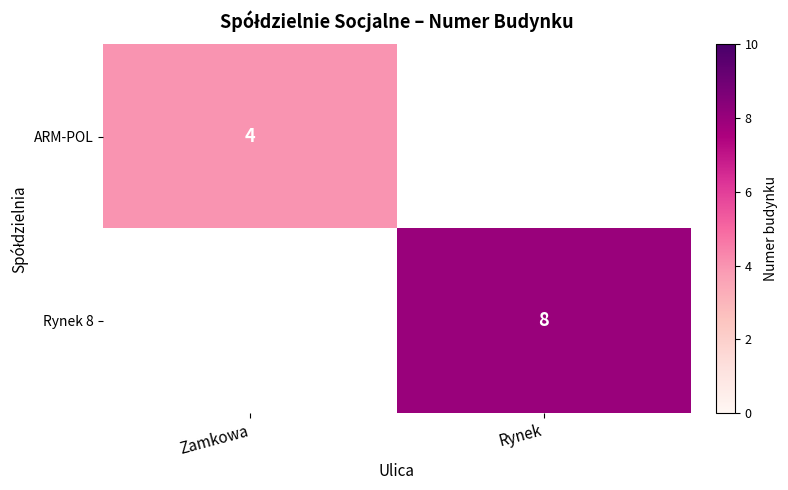

Is it true that ARM-POL equals 6 at Zamkowa?

False